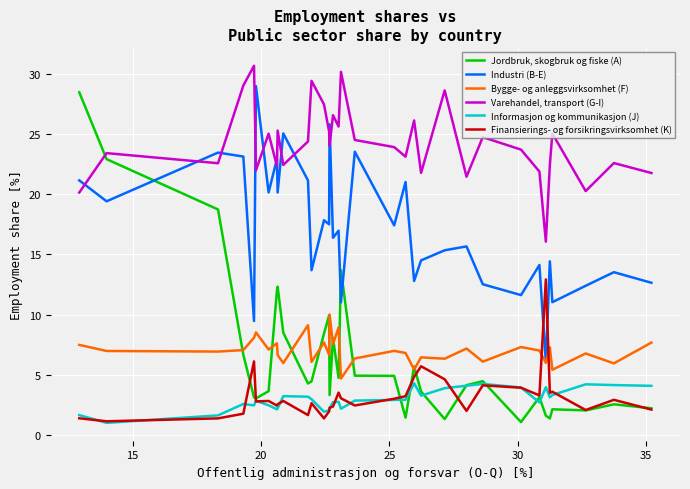

Which series has the largest range (max minus min)?

Jordbruk, skogbruk og fiske (A)